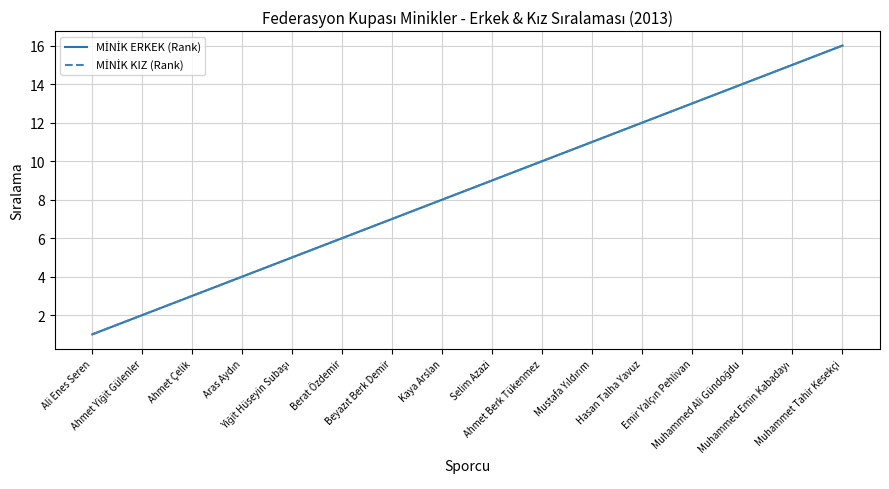

List the labels in order of MİNİK ERKEK (Rank) value, largest first.

Muhammet Tahir Kesekçi, Muhammed Emin Kabadayı, Muhammed Ali Gündoğdu, Emir Yalçın Pehlivan, Hasan Talha Yavuz, Mustafa Yıldırım, Ahmet Berk Tükenmez, Selim Azazi, Kaya Arslan, Beyazıt Berk Demir, Berat Özdemir, Yiğit Hüseyin Subaşı, Aras Aydın, Ahmet Çelik, Ahmet Yiğit Gülenler, Ali Enes Seren